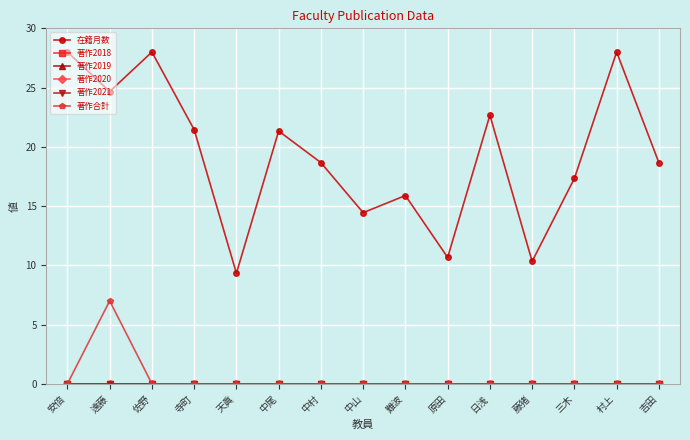

Is this an area chart (filled region under the line)?

No